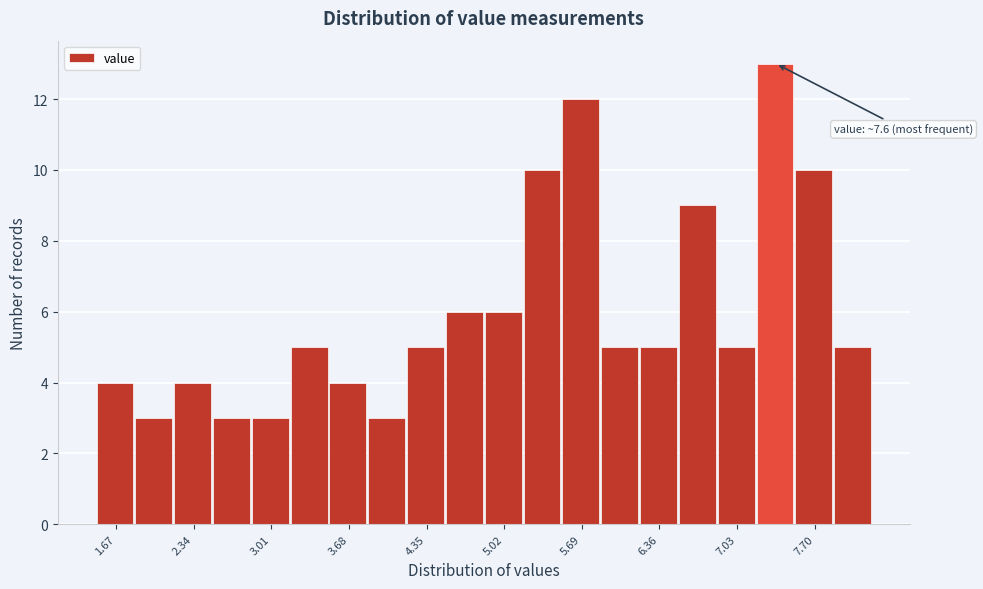

Read against the x-axis, roughly where is the centre of the tallest bar?

7.4